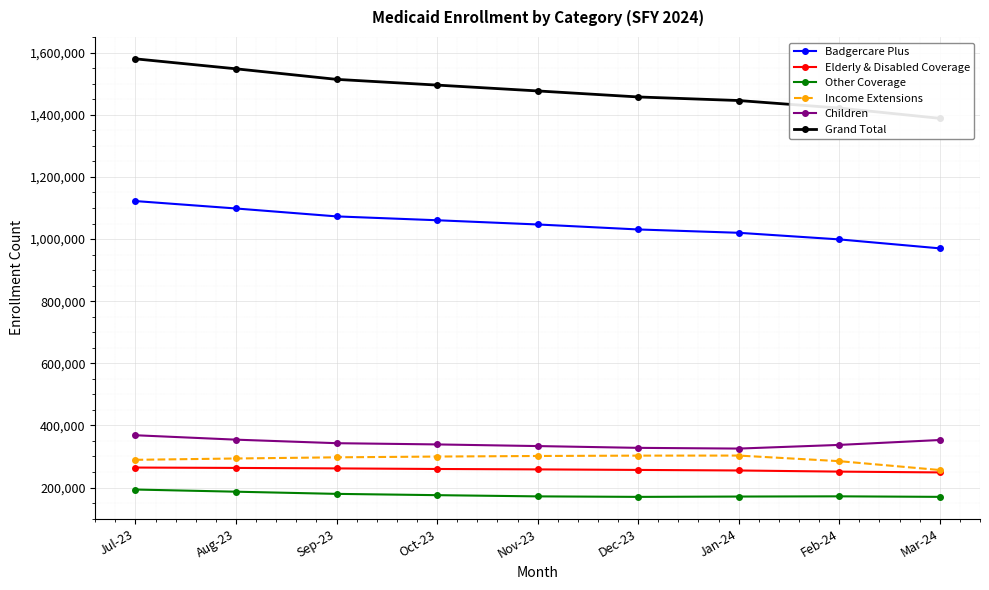

Where is Badgercare Plus nearest to the value 1046203?

Nov-23